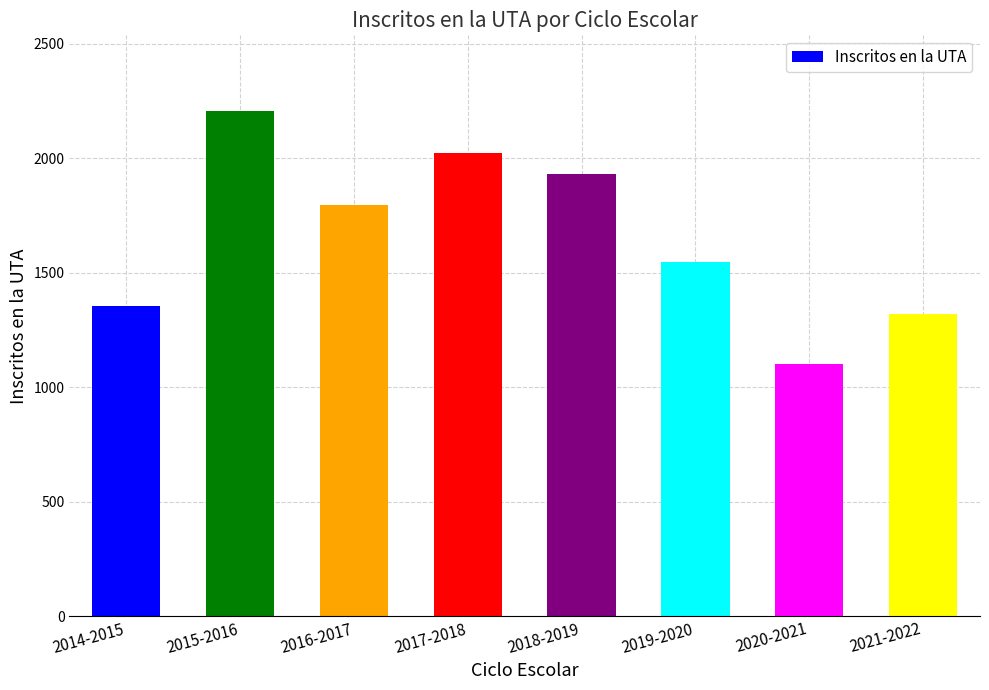

What is the sum of the values at 2018-2019 and 2021-2022?

3253